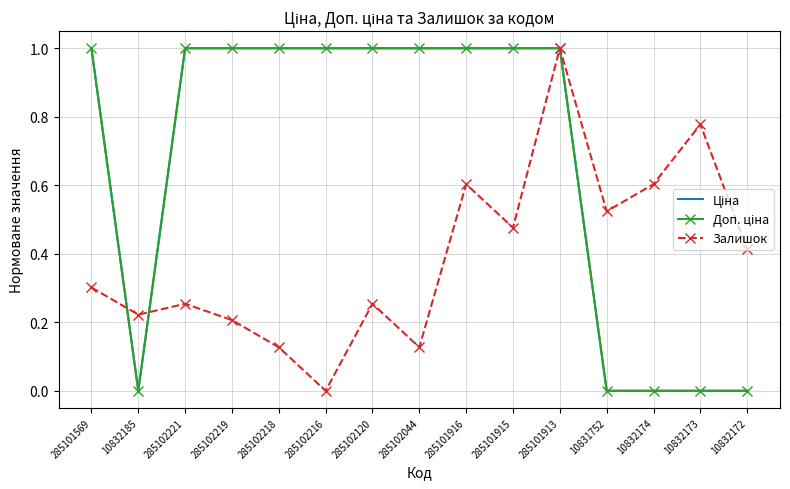

What is the average value of the Залишок series?

0.4